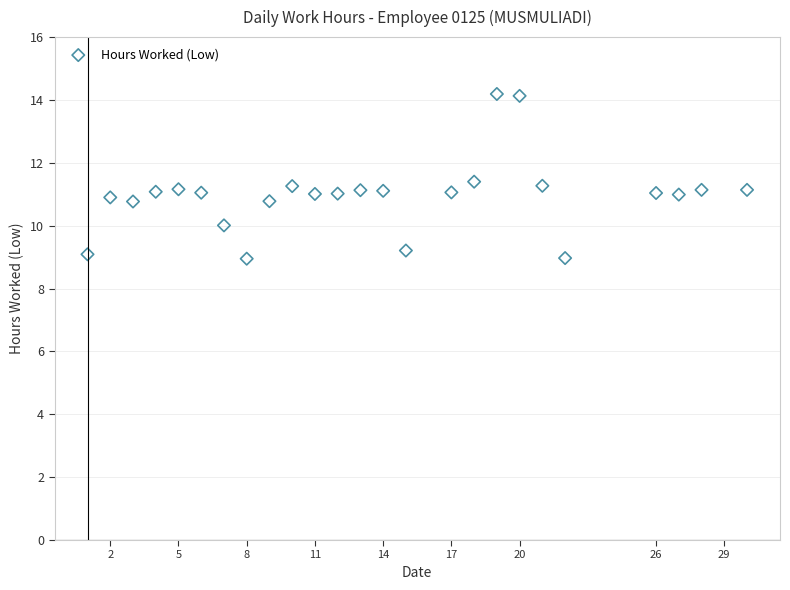

What is the range of Y values (max minus min)?

5.2